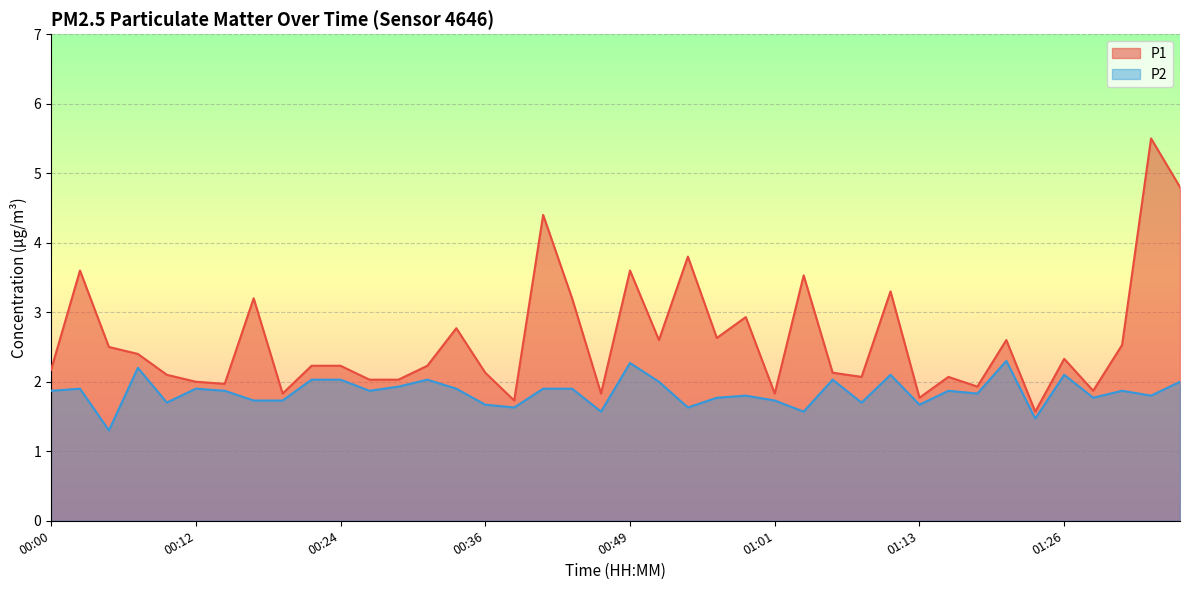

Rank the categories by P2 value from highest to lowest.

01:21, 00:49, 00:07, 01:11, 01:26, 00:22, 00:24, 00:32, 01:06, 00:51, 01:36, 00:29, 00:02, 00:12, 00:34, 00:41, 00:44, 00:00, 00:14, 00:27, 01:16, 01:31, 01:18, 00:59, 01:34, 00:56, 01:29, 00:17, 00:19, 01:01, 00:09, 01:09, 00:36, 01:13, 00:39, 00:54, 00:46, 01:03, 01:24, 00:05